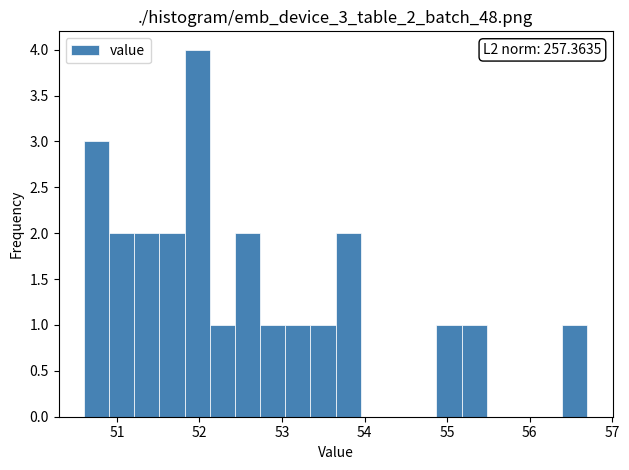

Read against the x-axis, roughly where is the centre of the tallest bar?

52.0